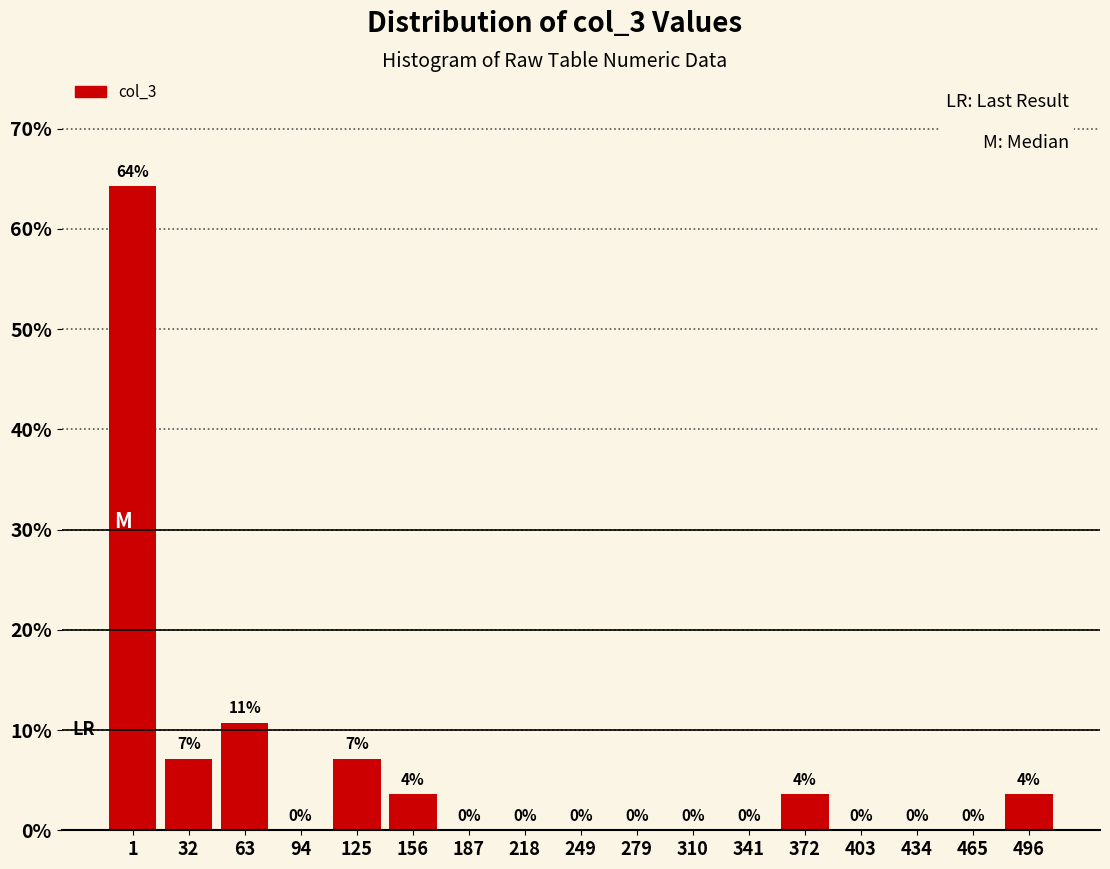

What value does the data have at 63?

10.7